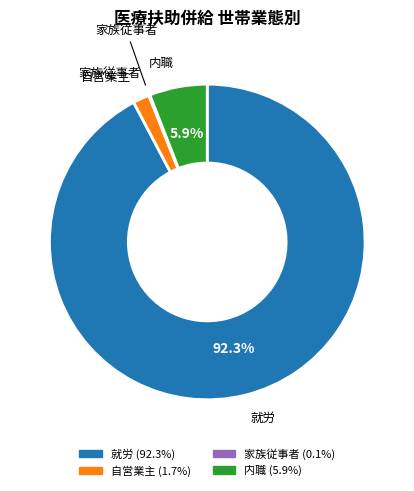

Approximately how many times larger is the value at 就労 compared to 内職?

15.6